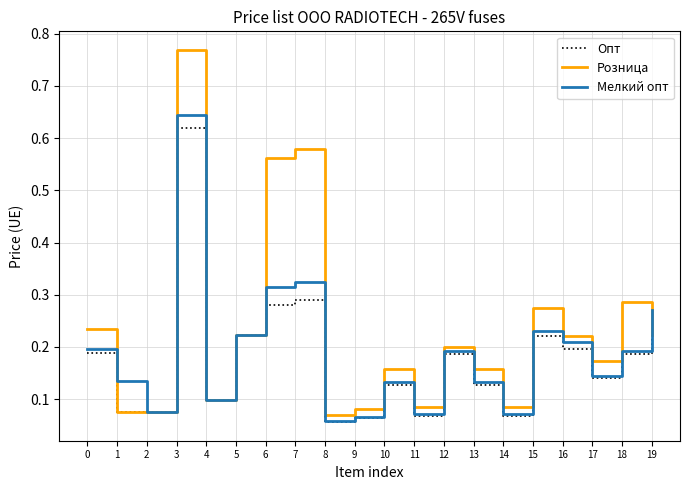

Which series changed the most between 10 and 15?

Розница